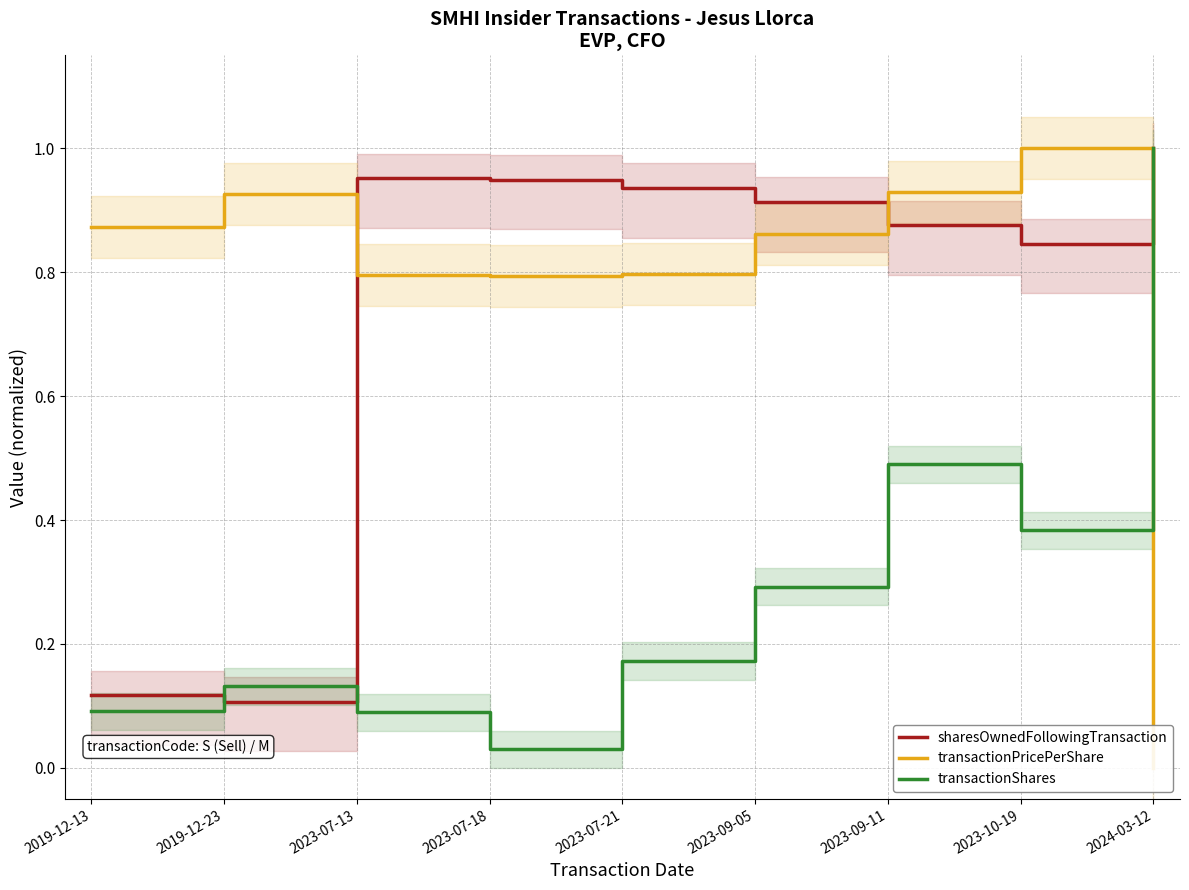

What is the difference between the sharesOwnedFollowingTransaction values at 2023-09-11 and 2023-07-13?

0.1